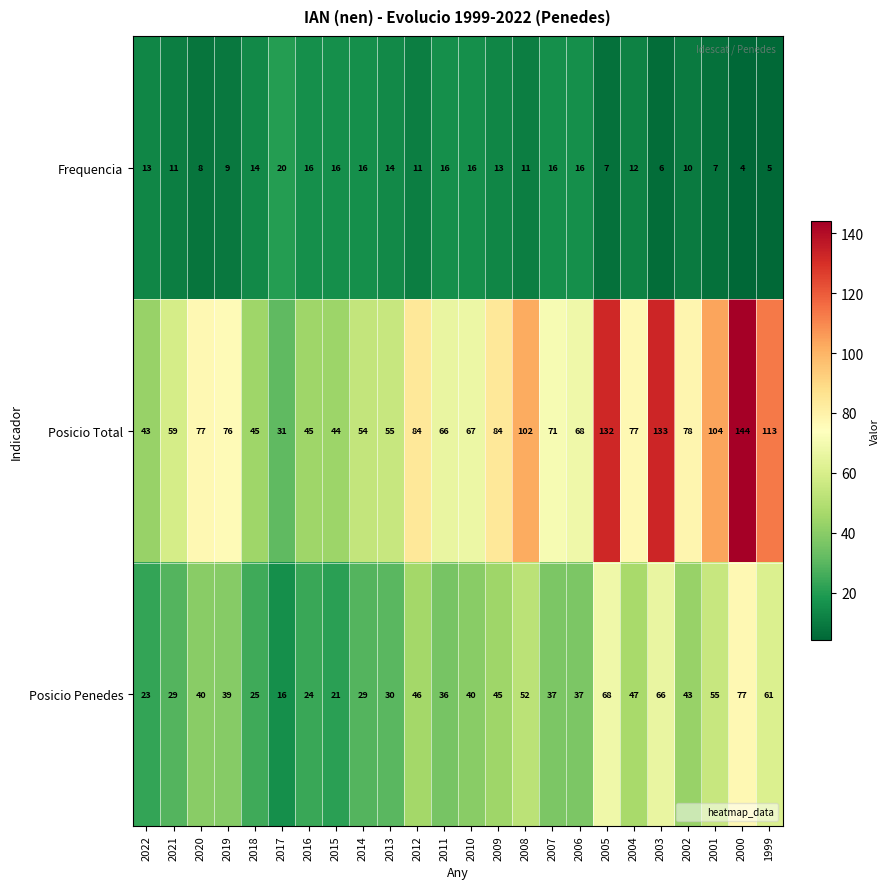

What value does the Frequencia series have at 2010?

16